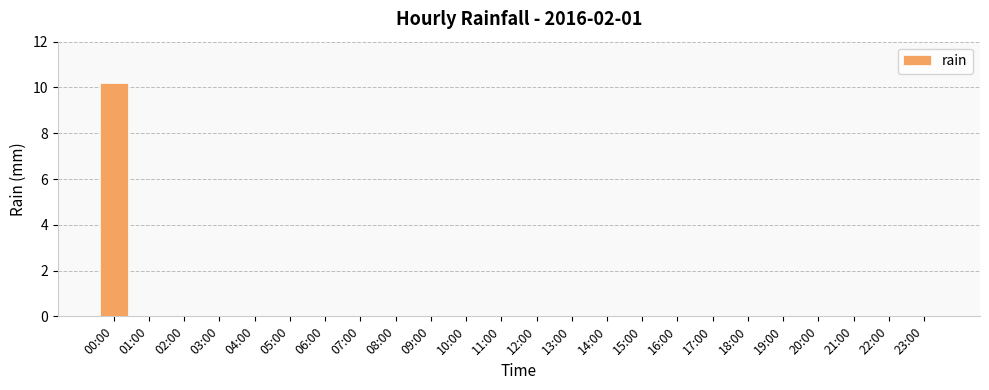

What is the change in value from 00:00 to 20:00?

-10.2